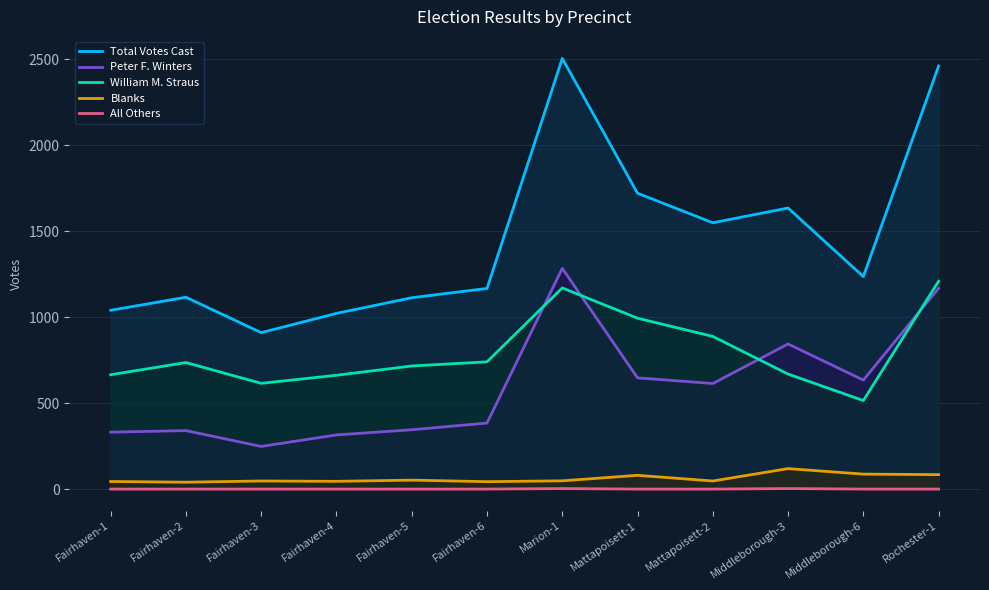

What are all the series names shown in the legend?

Total Votes Cast, Peter F. Winters, William M. Straus, Blanks, All Others